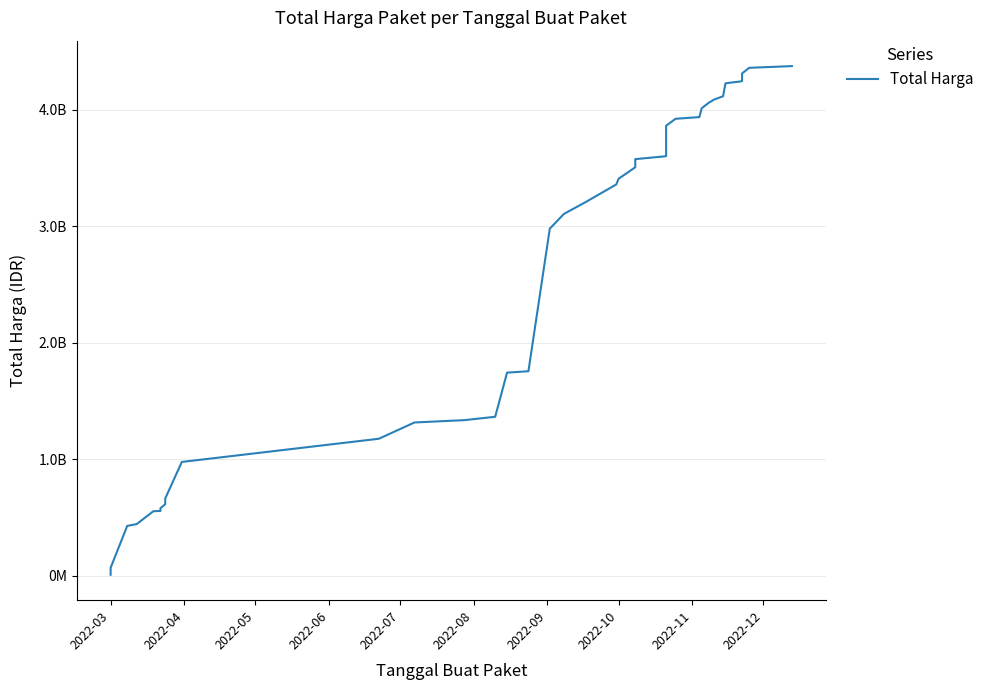

How many lines are shown in the chart?

1